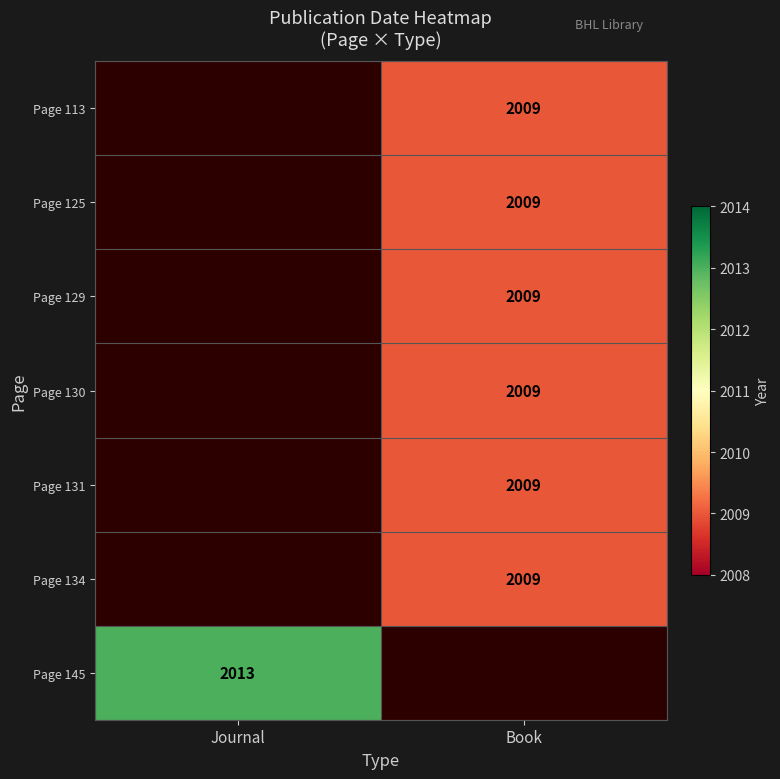

Count the number of data series in this chart.

7